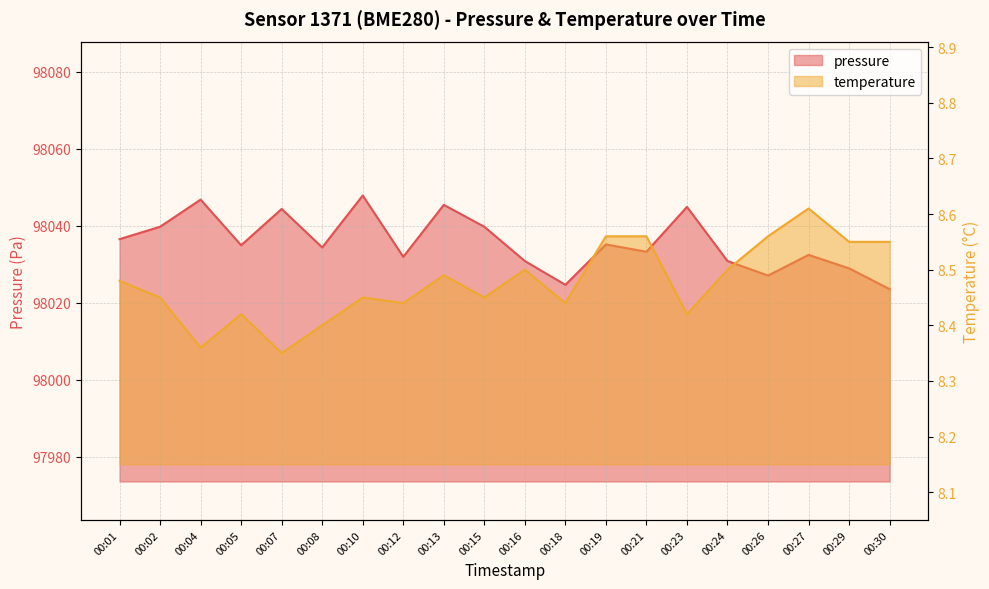

True or false: temperature and pressure intersect in this chart.

False